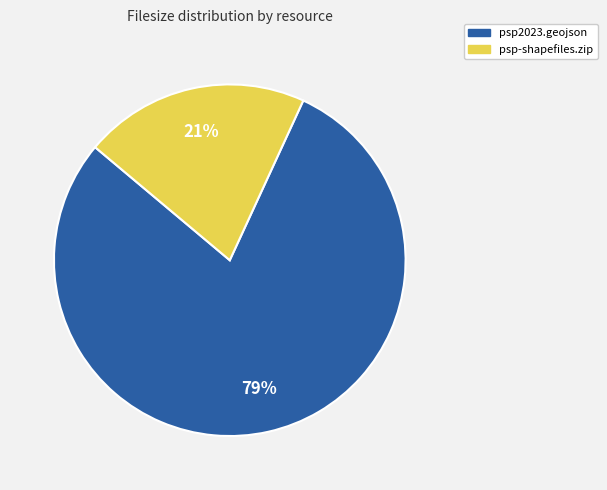

How many segments does this pie chart have?

2